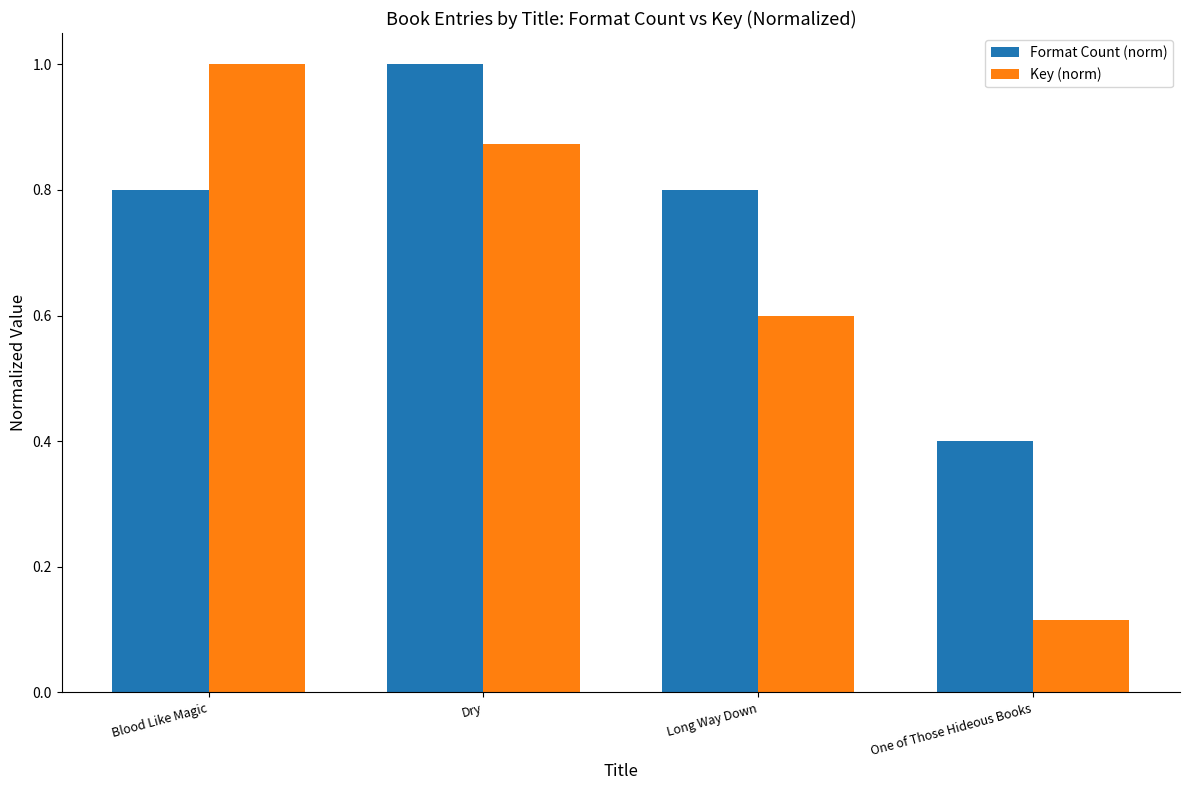

Which series has the widest spread of values?

Key (norm)